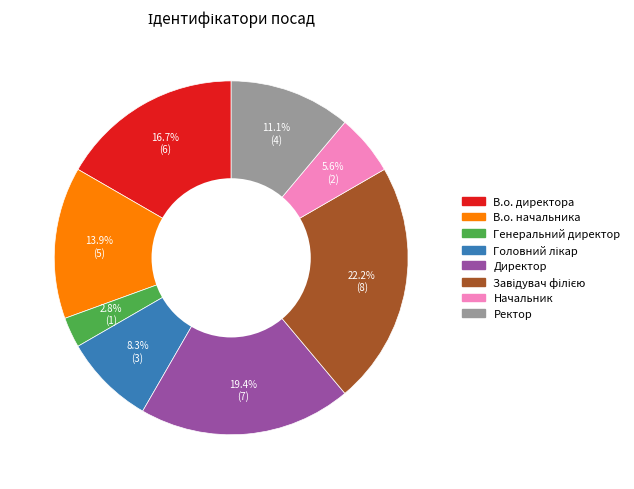

Which category has the smallest portion of the pie?

Генеральний директор